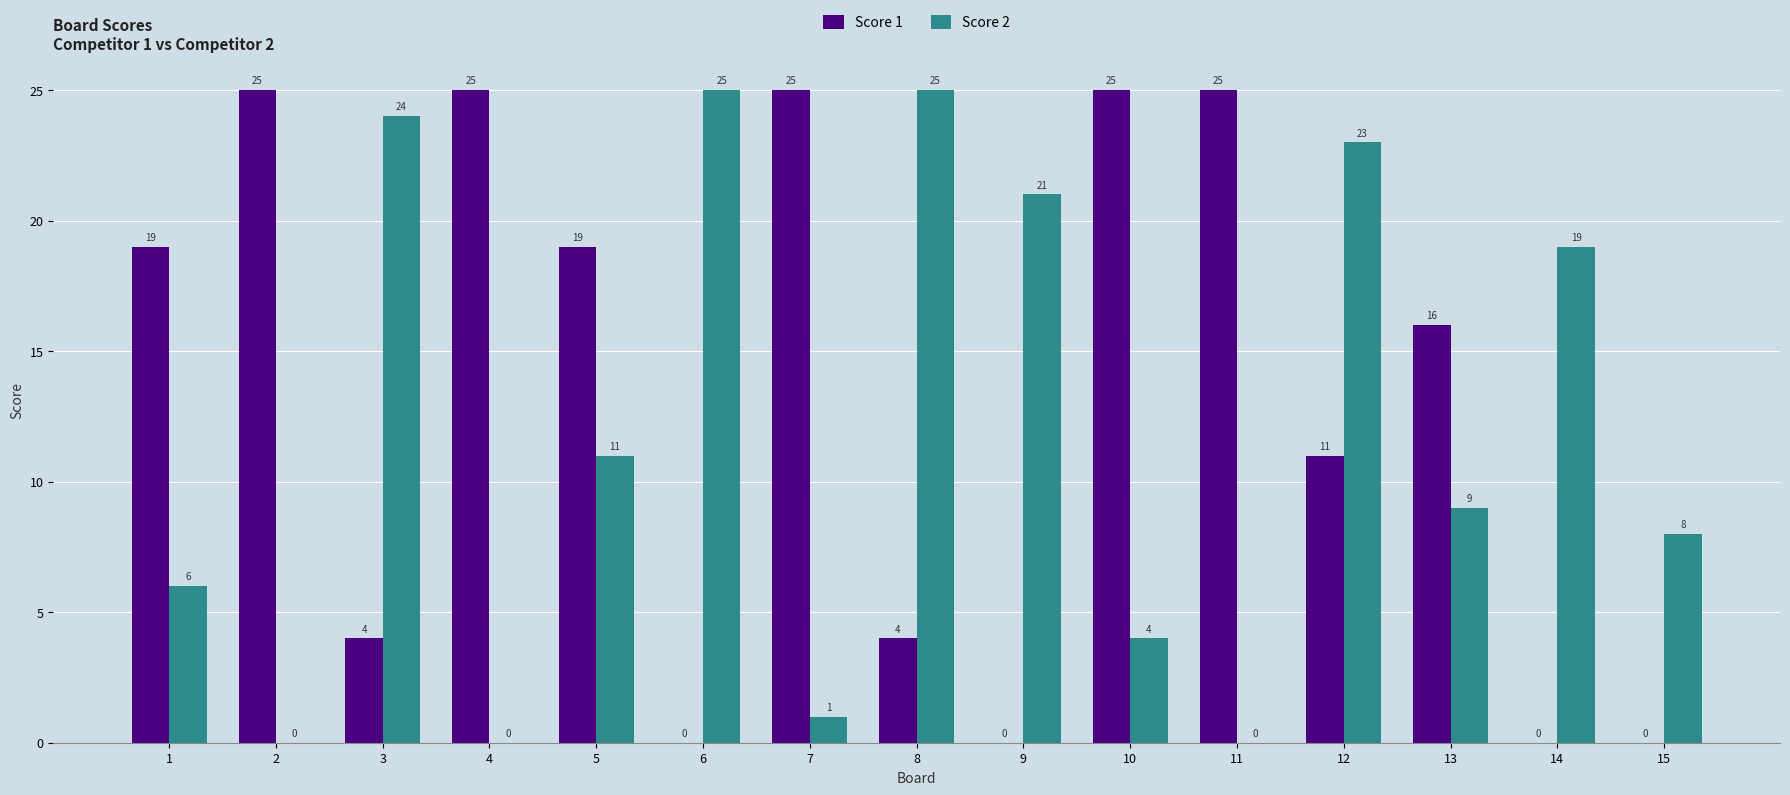

Which series has the largest total across all categories?

Score 1